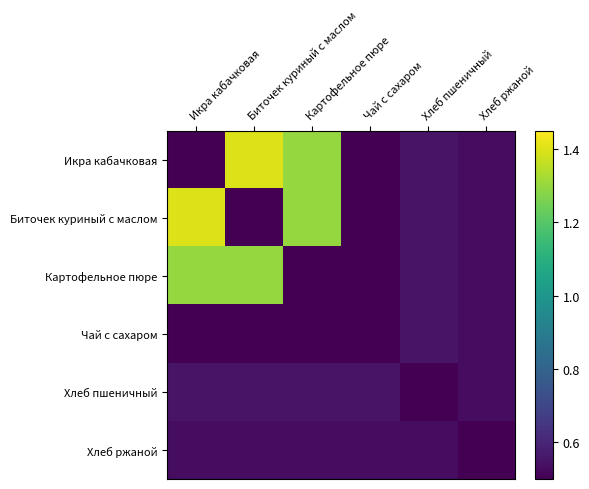

Reading left to right, extract all data points from this chart.

Икра кабачковая: Икра кабачковая=0.5	Биточек куриный с маслом=1.4	Картофельное пюре=1.3	Чай с сахаром=0.5	Хлеб пшеничный=0.6	Хлеб ржаной=0.5
Биточек куриный с маслом: Икра кабачковая=1.4	Биточек куриный с маслом=0.5	Картофельное пюре=1.3	Чай с сахаром=0.5	Хлеб пшеничный=0.6	Хлеб ржаной=0.5
Картофельное пюре: Икра кабачковая=1.3	Биточек куриный с маслом=1.3	Картофельное пюре=0.5	Чай с сахаром=0.5	Хлеб пшеничный=0.6	Хлеб ржаной=0.5
Чай с сахаром: Икра кабачковая=0.5	Биточек куриный с маслом=0.5	Картофельное пюре=0.5	Чай с сахаром=0.5	Хлеб пшеничный=0.6	Хлеб ржаной=0.5
Хлеб пшеничный: Икра кабачковая=0.6	Биточек куриный с маслом=0.6	Картофельное пюре=0.6	Чай с сахаром=0.6	Хлеб пшеничный=0.5	Хлеб ржаной=0.5
Хлеб ржаной: Икра кабачковая=0.5	Биточек куриный с маслом=0.5	Картофельное пюре=0.5	Чай с сахаром=0.5	Хлеб пшеничный=0.5	Хлеб ржаной=0.5